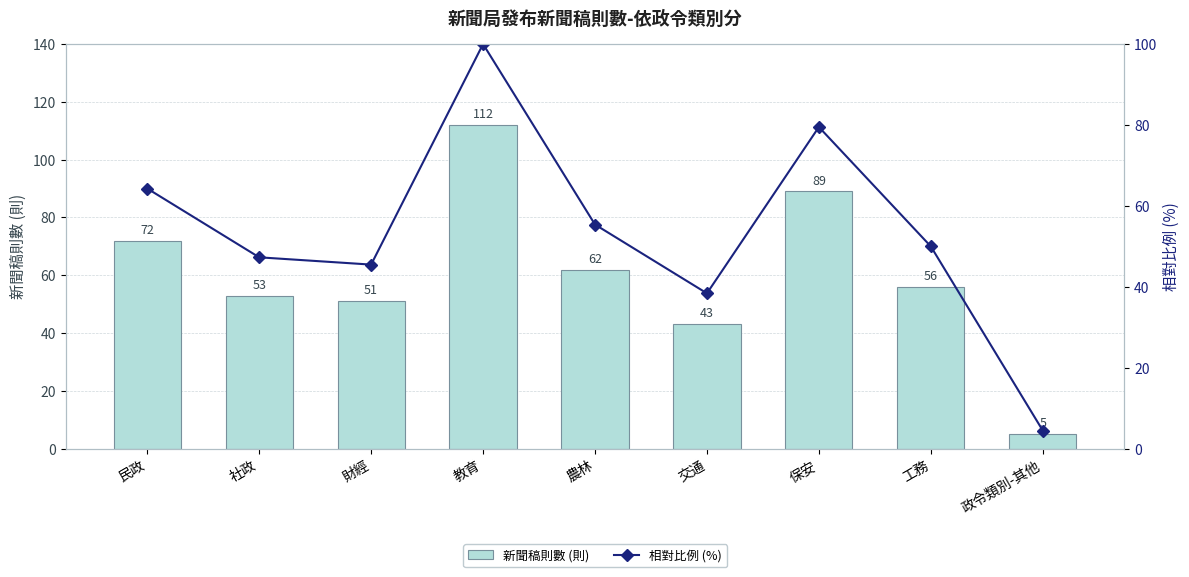

What is the total value across all series at 交通?

81.4